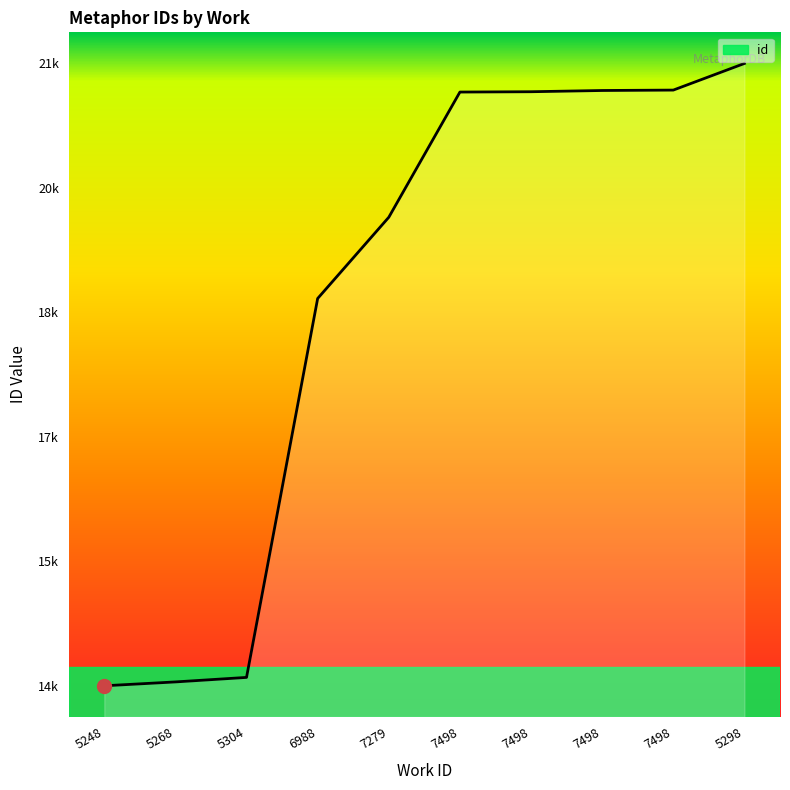

Reading left to right, list all the values displayed in this chart.

5248=14136	5268=14183	5304=14238	6988=18847	7279=19835	7498=21358	7498=21362	7498=21377	7498=21382	5298=21706